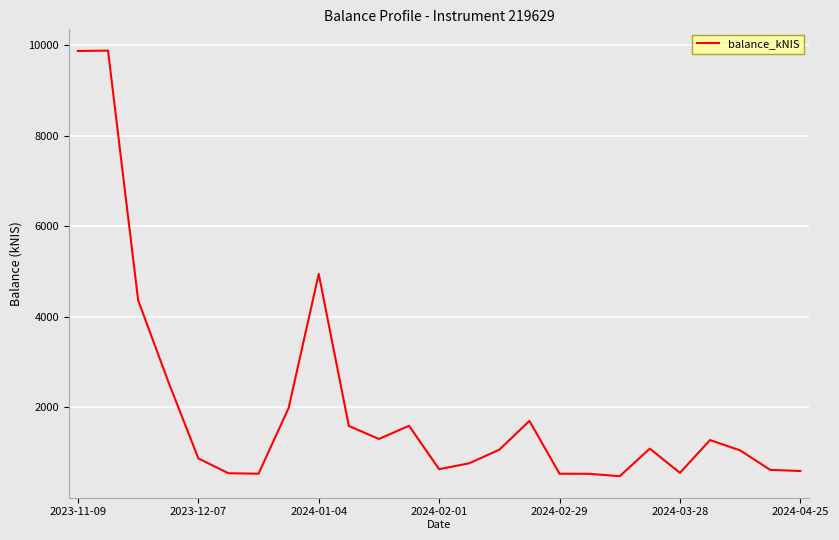

Does the chart have visible grid lines?

Yes